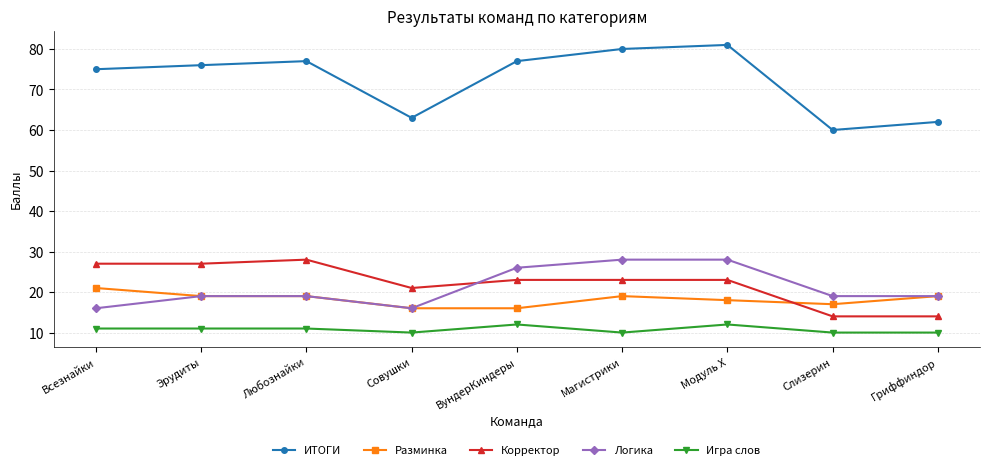

What is the average value of the Разминка series?

18